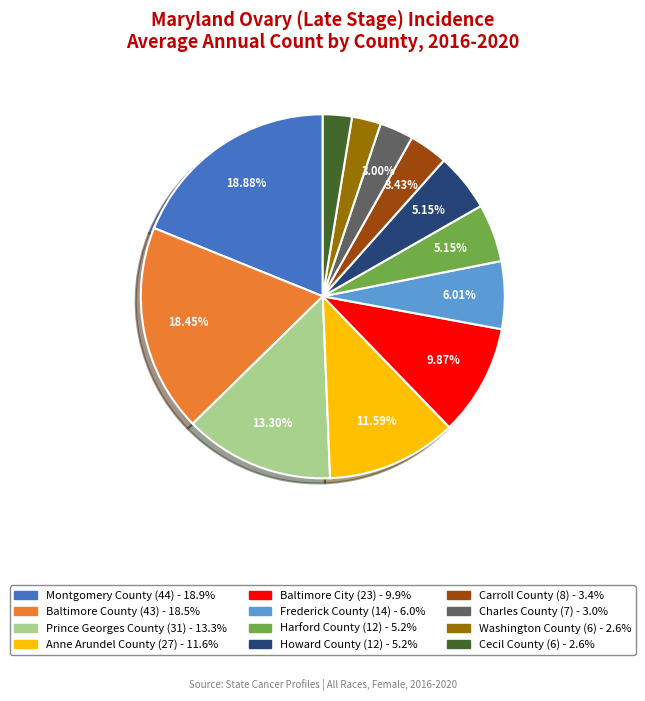

Is Baltimore City the majority of the pie?

No